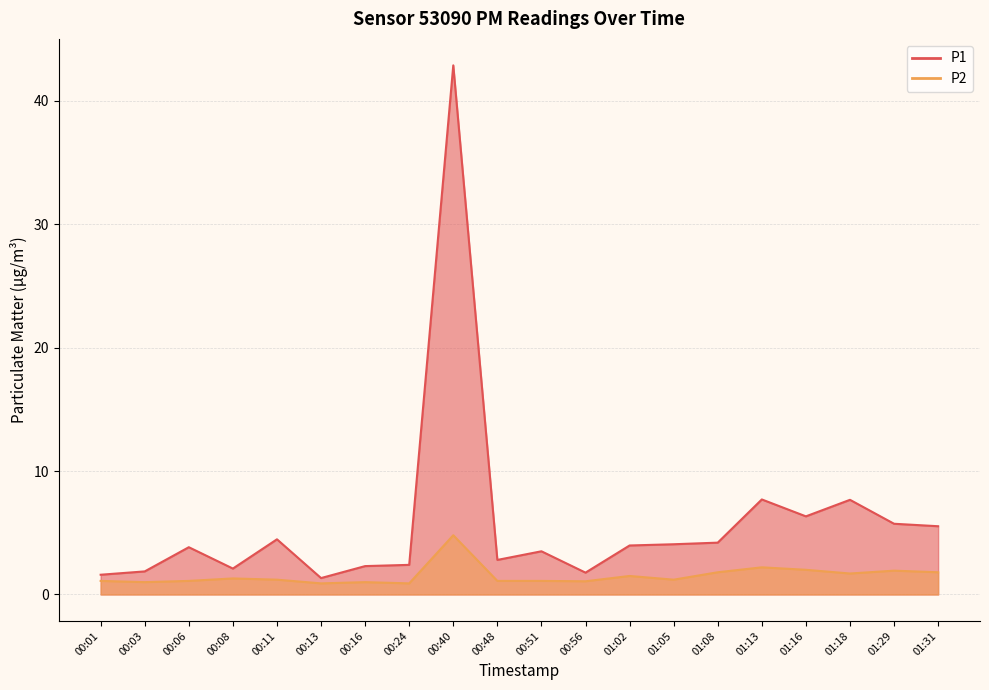

Rank the series by their average value, from highest to lowest.

P1, P2